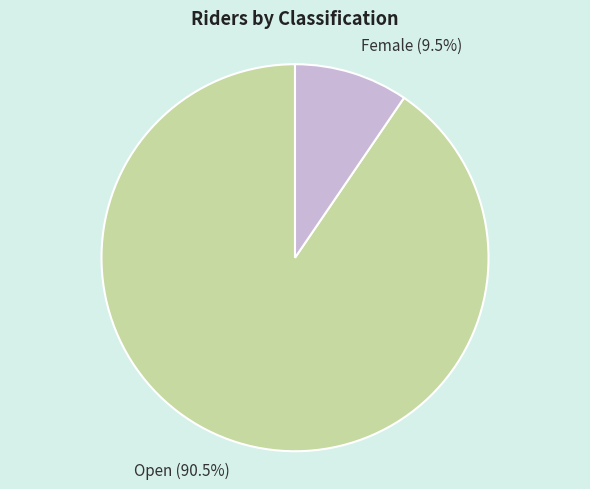

What is the smallest slice in the pie chart?

Female